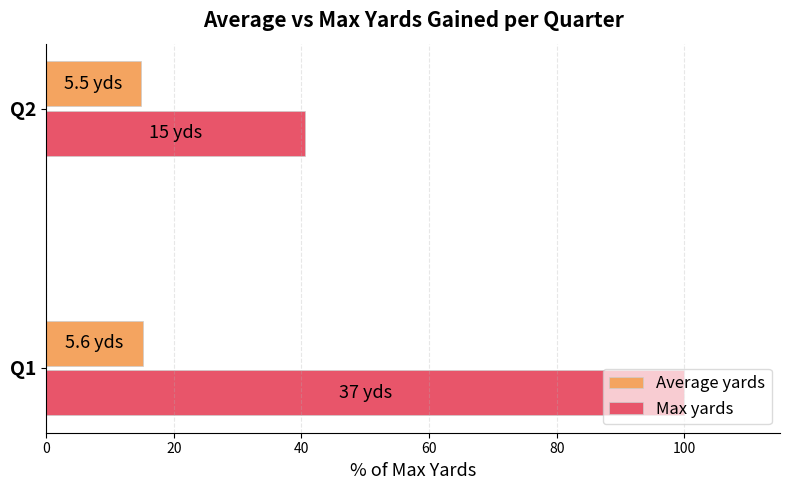

List the labels in order of Max yards value, largest first.

Q1, Q2